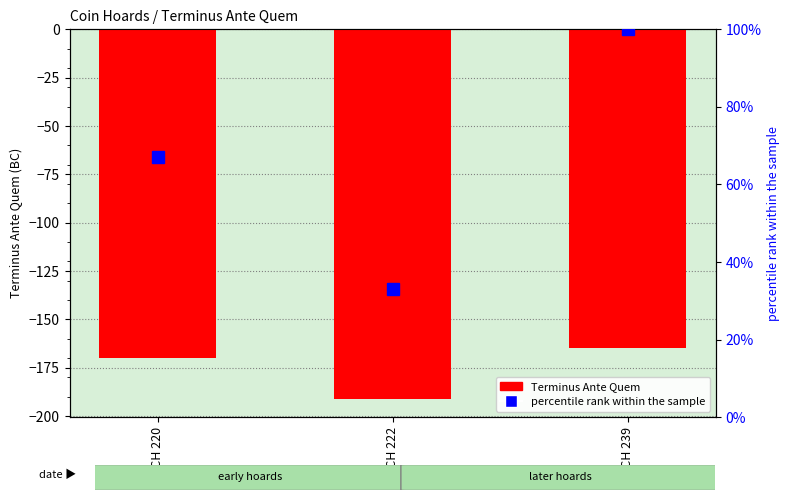

Where does the Terminus Ante Quem series first go above -170?

IGCH 239